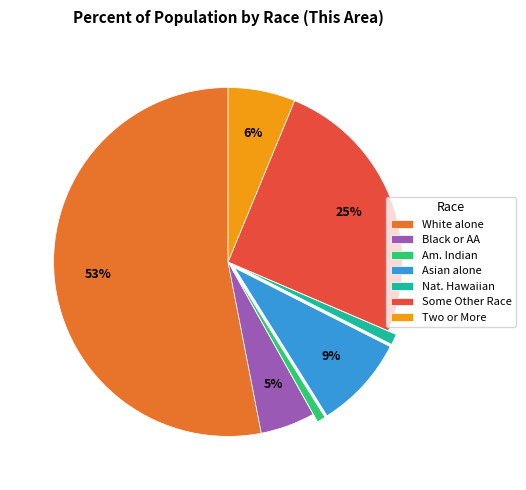

What is the largest slice in the pie chart?

White alone